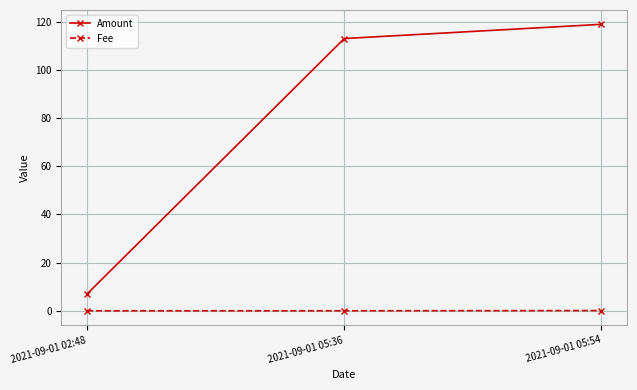

Which series changed the most between 2021-09-01 02:48 and 2021-09-01 05:36?

Amount